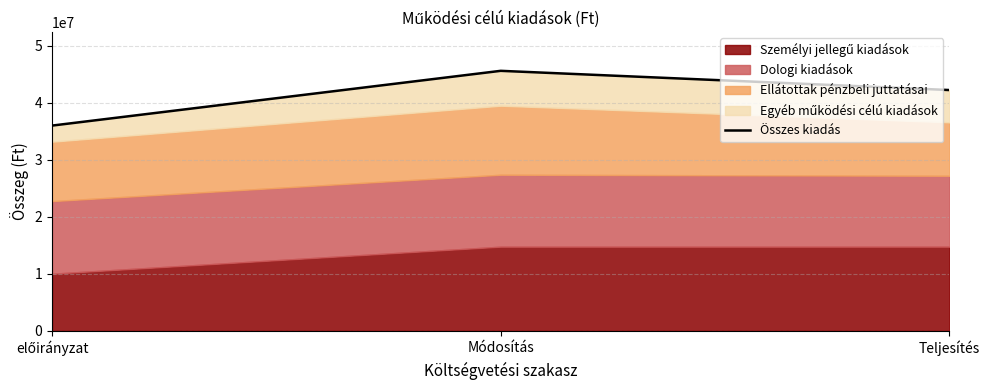

What is the label of the 3rd point from the right?

előirányzat